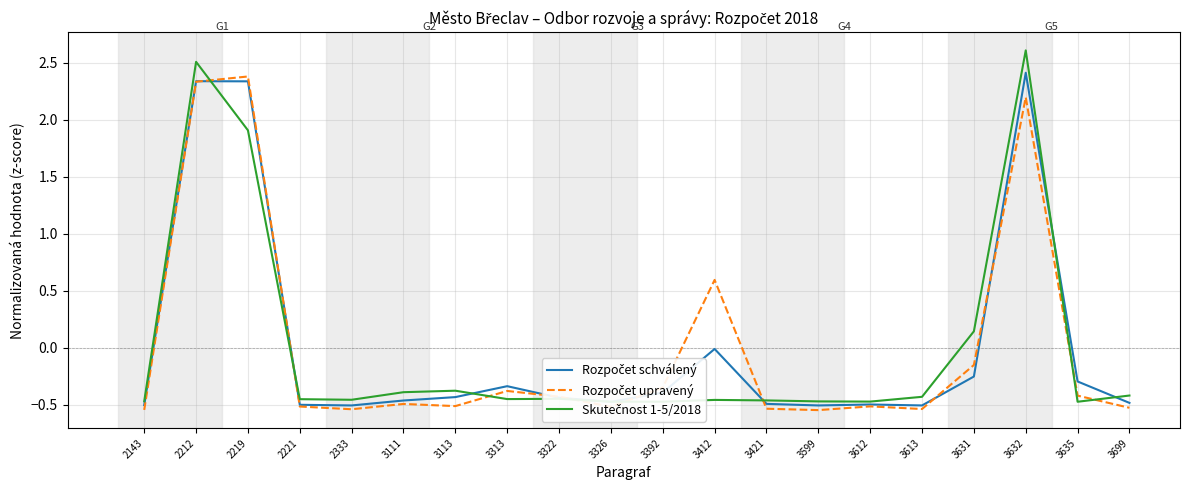

What is the total value across all series at 3313?

-1.2